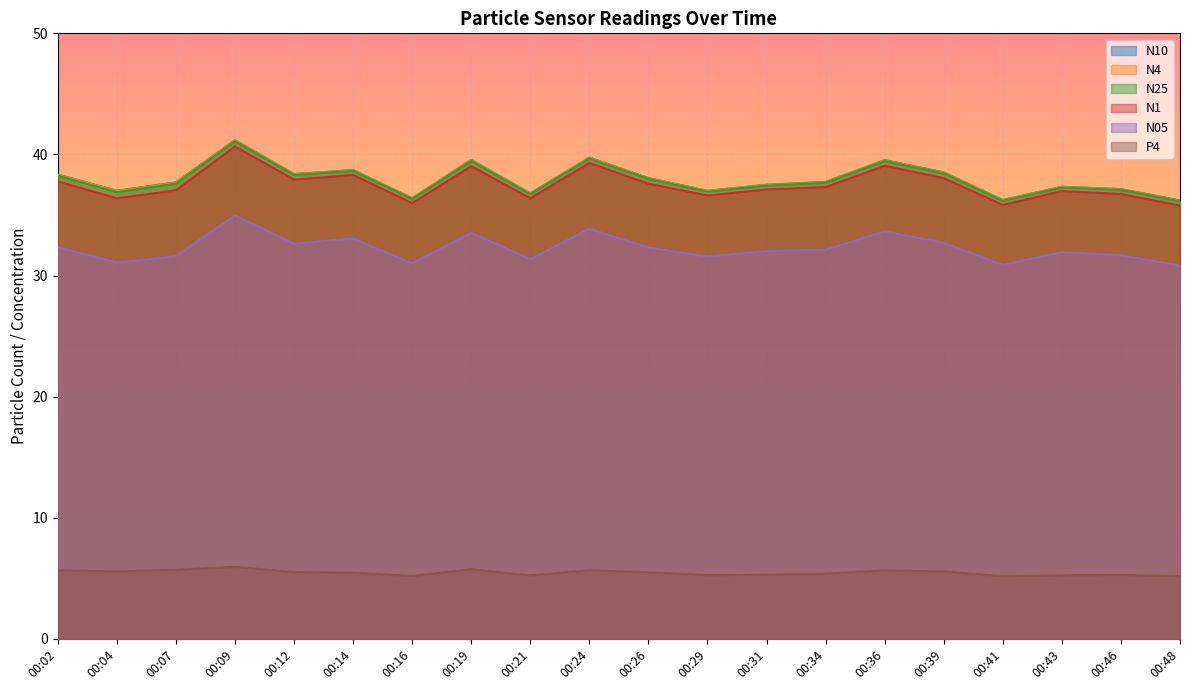

What is the average value of the N25 series?

37.9